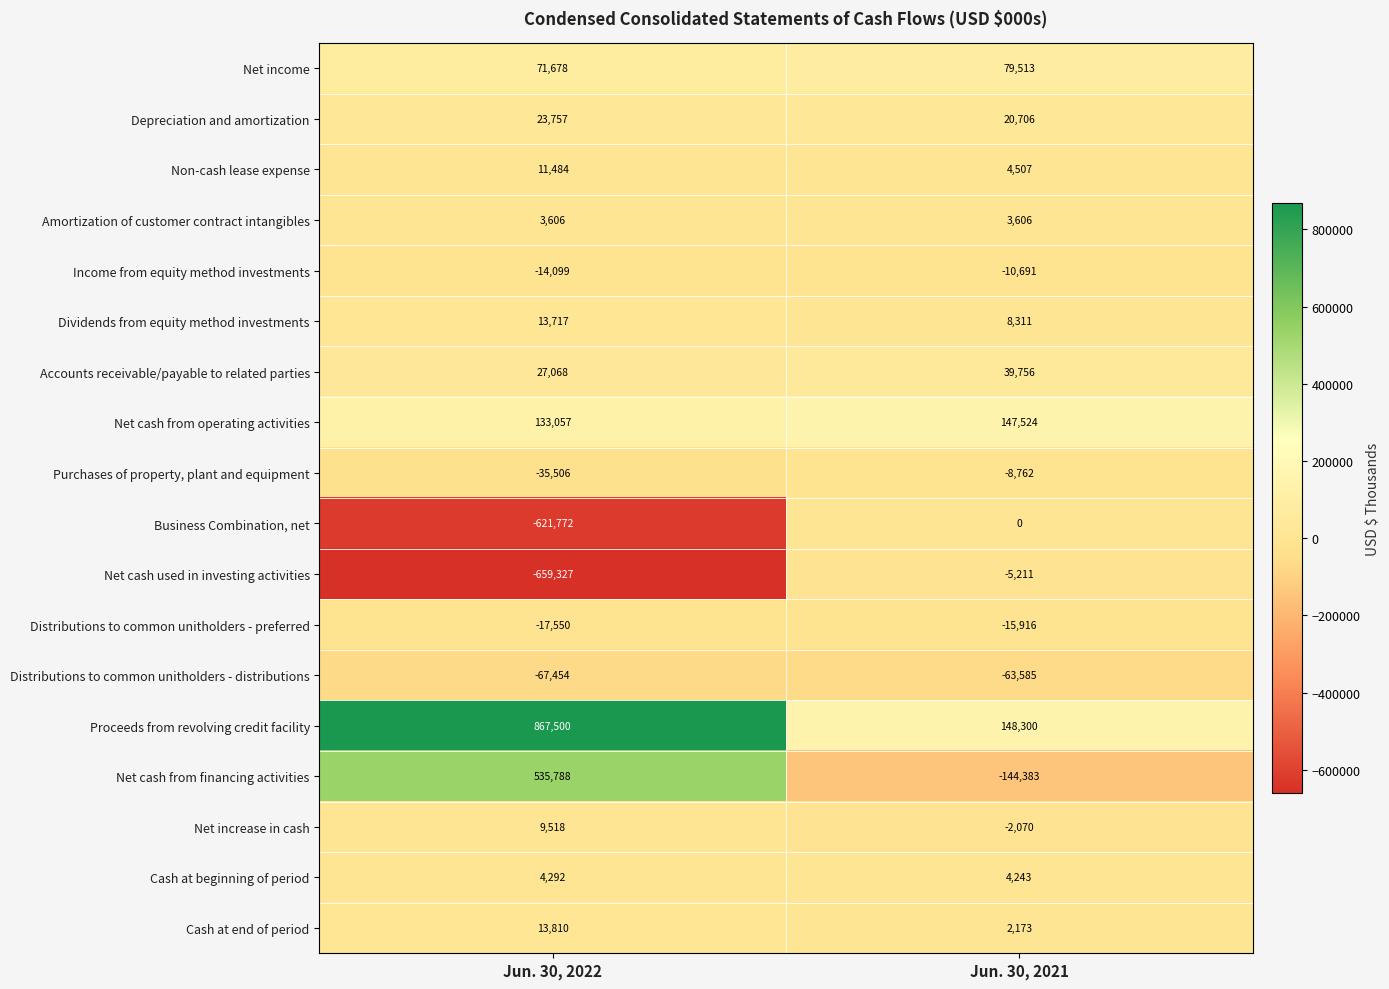

Which category has the highest value across all series?

Jun. 30, 2022